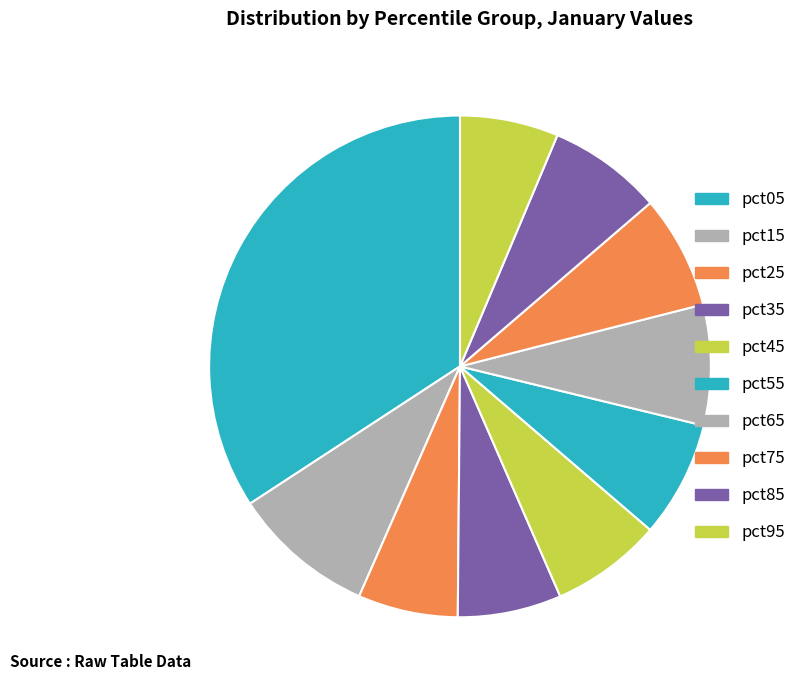

Is pct35 the majority of the pie?

No